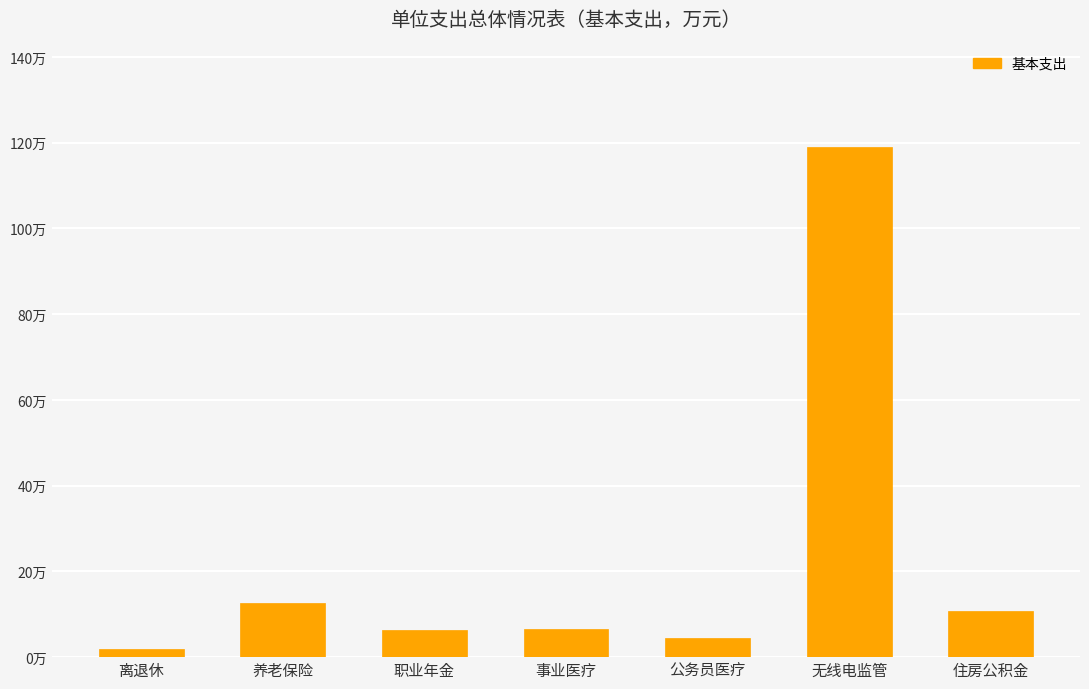

Does the chart contain any negative values?

No